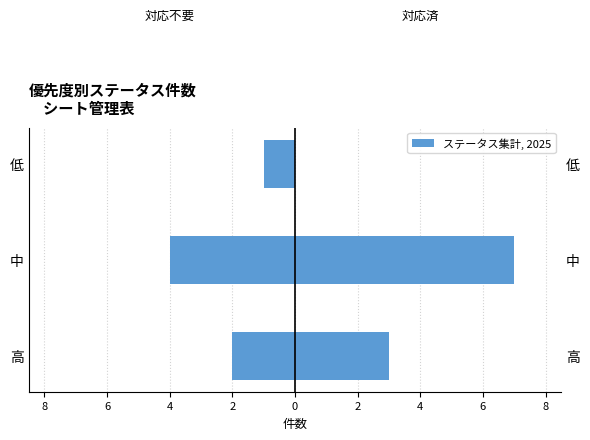

Which series has the largest total across all categories?

対応済